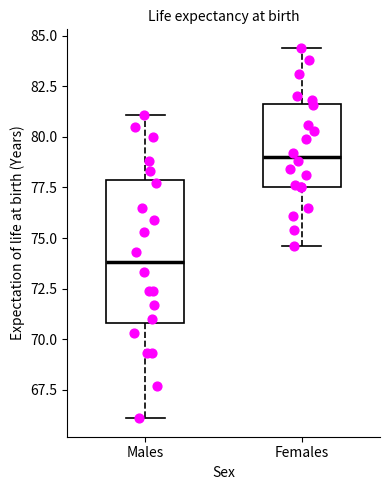

Reading left to right, transcribe this box plot: for each box, give where its median line is, the range the box spans, and where its two whiskers end, as read against the y-axis. The values are not printed on the chart, so give them approximately, as read against the axis.

Males: median 74.0, box 71.0 to 78.0, whiskers 66.0 to 81.0
Females: median 79.0, box 77.5 to 81.5, whiskers 74.5 to 84.5